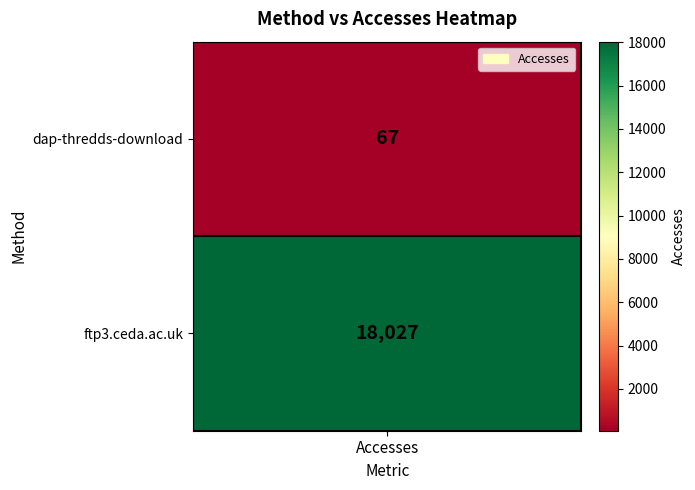

What is the minimum value shown in the chart?

67